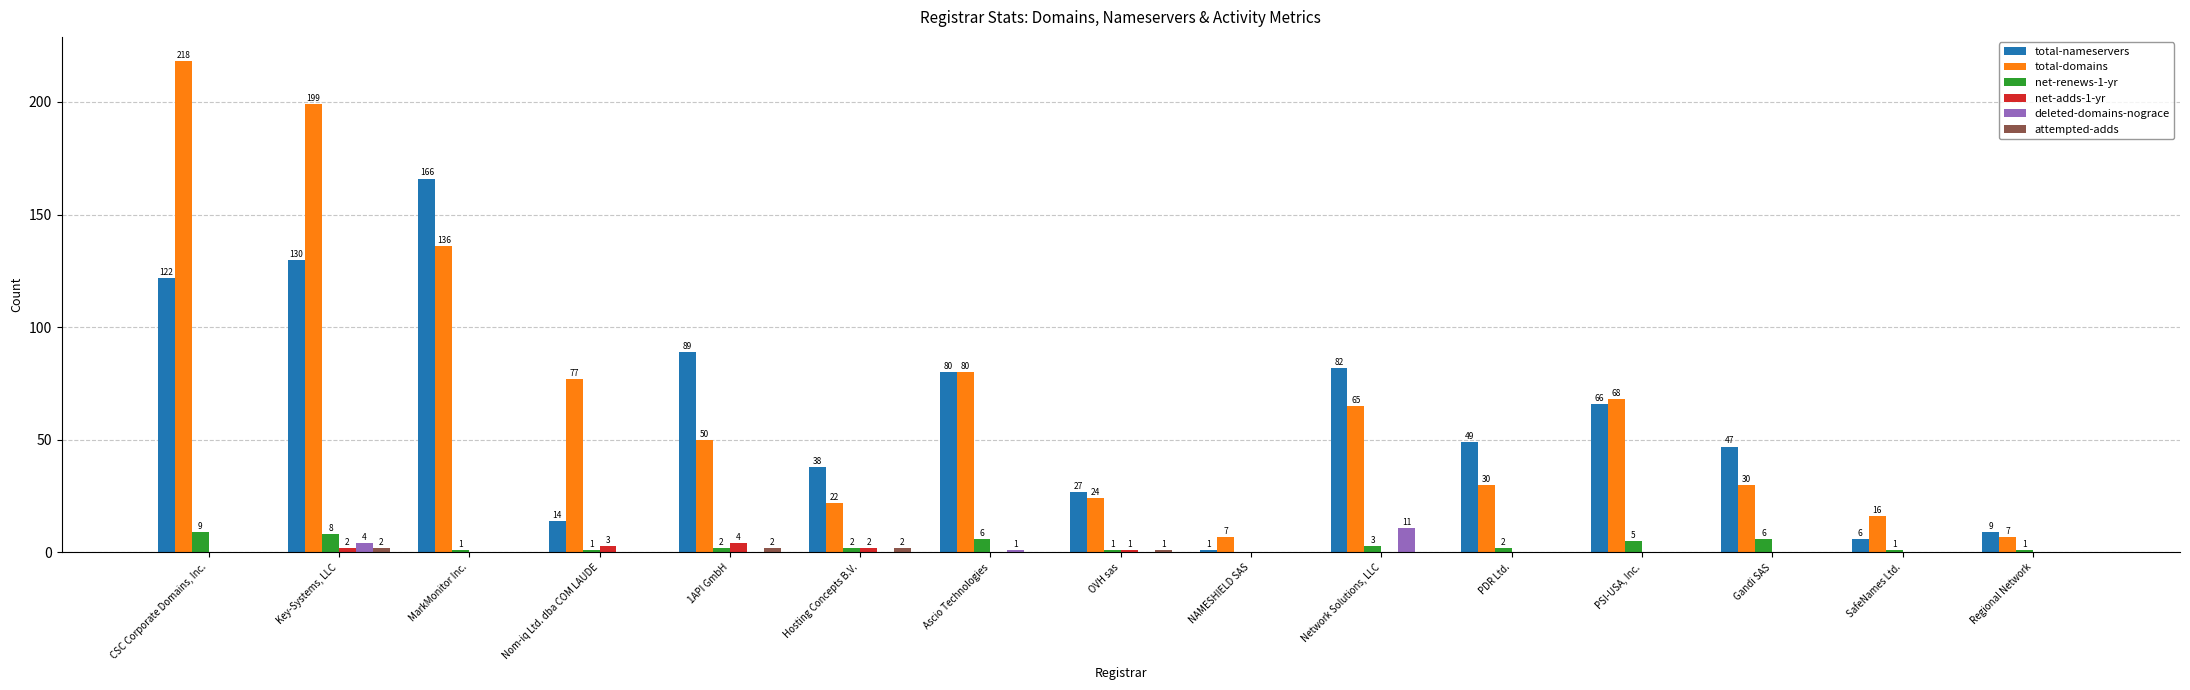

Is the value of deleted-domains-nograce at Network Solutions, LLC greater than the value of total-domains at Network Solutions, LLC?

No